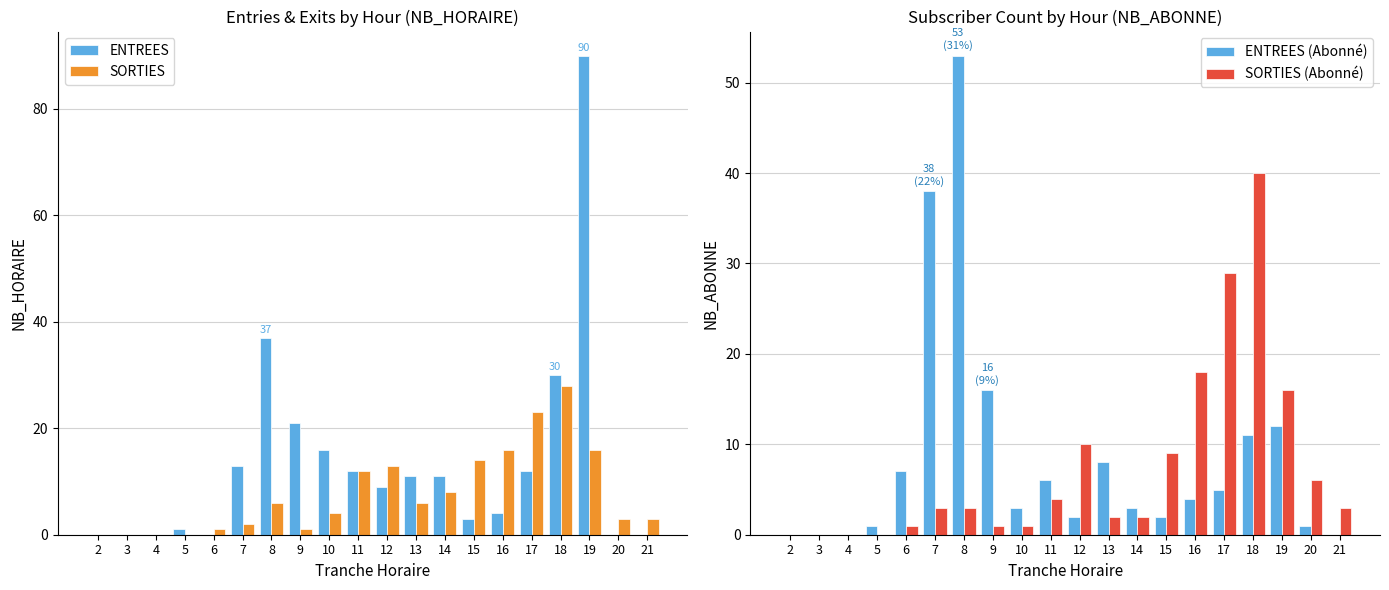

The ENTREES (Abonné) series shows 0 at 3. True or false?

True